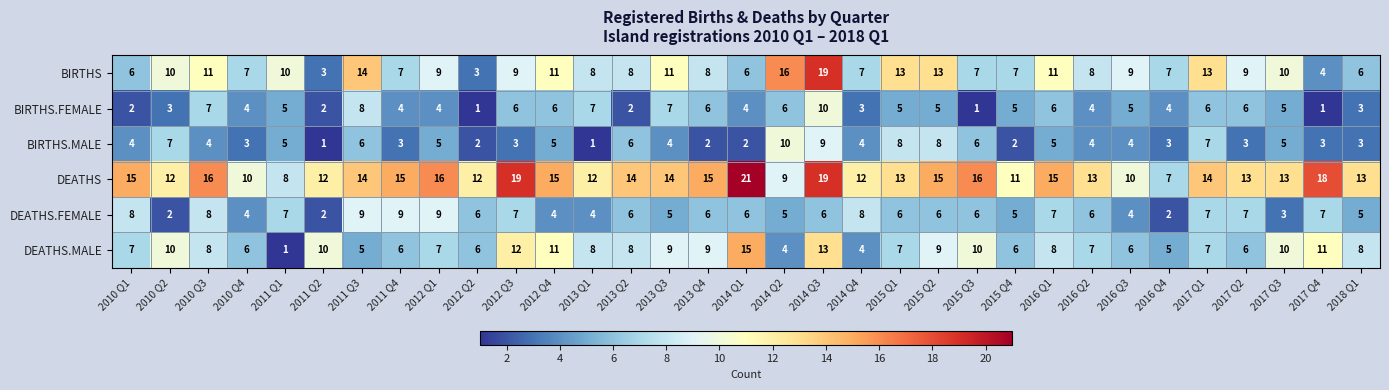

At which label does DEATHS.FEMALE first exceed 6?

2010 Q1